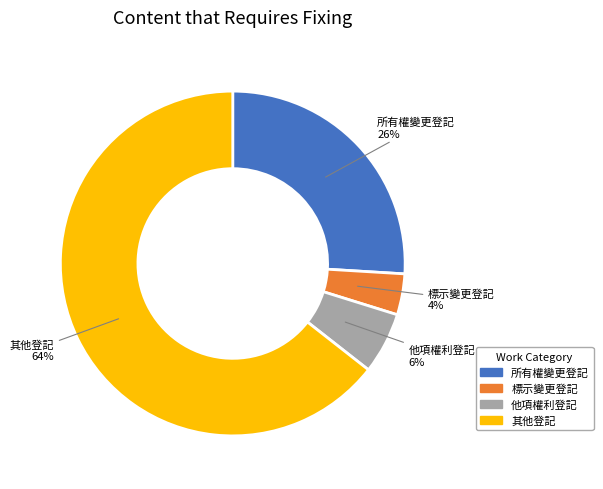

What is the smallest slice in the pie chart?

標示變更登記